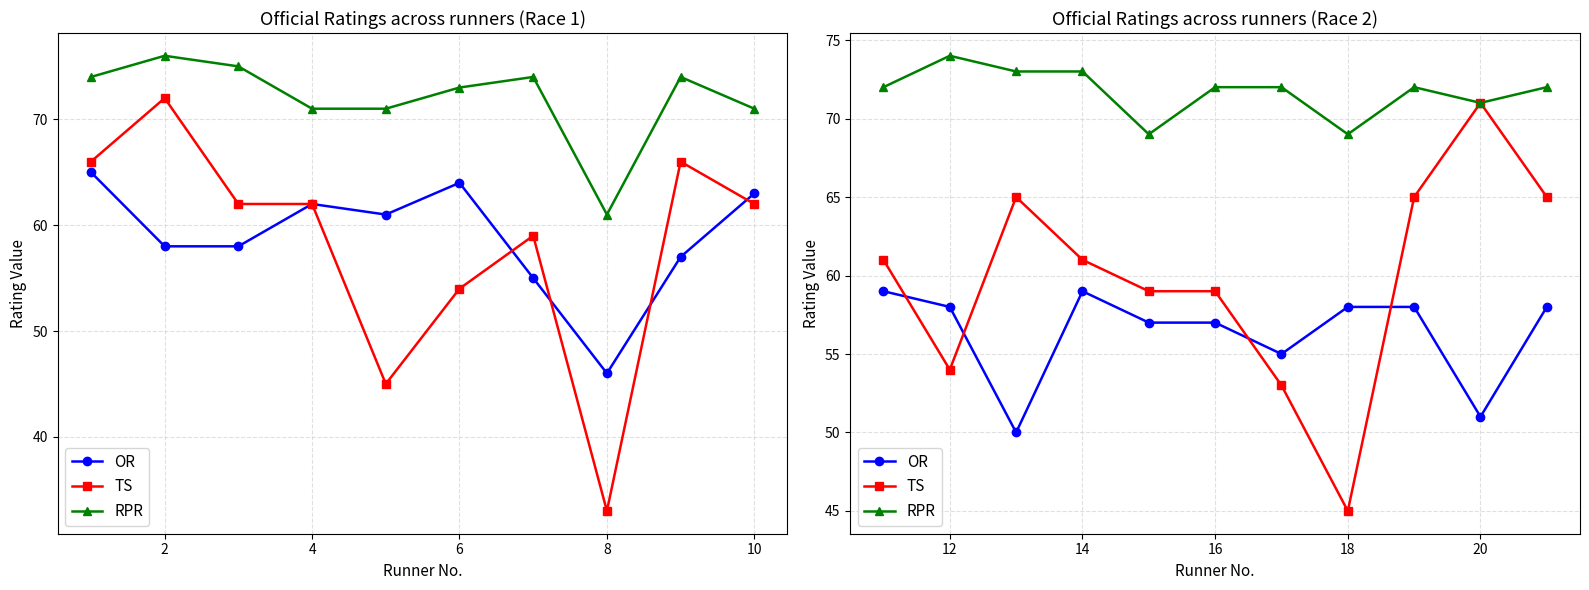

True or false: TS and RPR intersect in this chart.

False